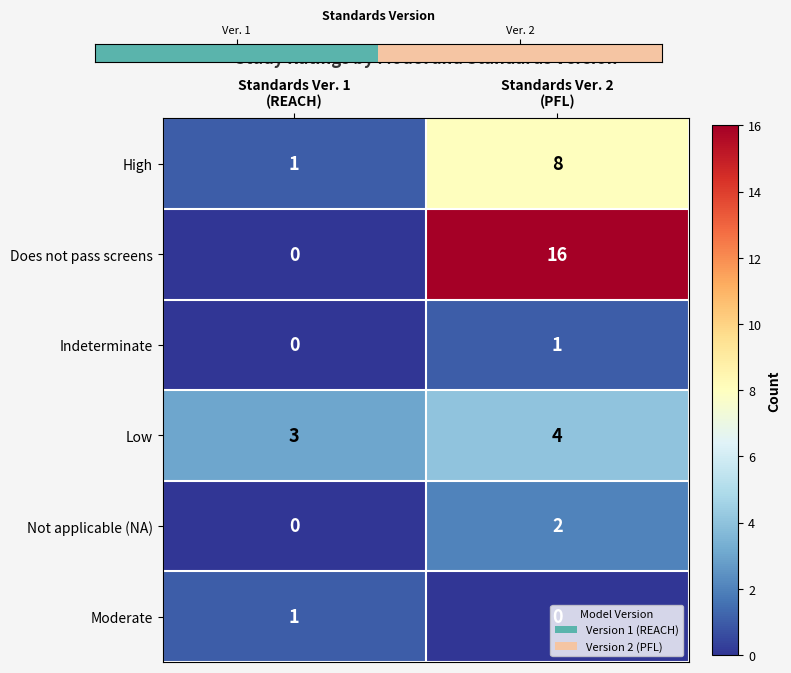

Which series has the largest total across all categories?

Does not pass screens